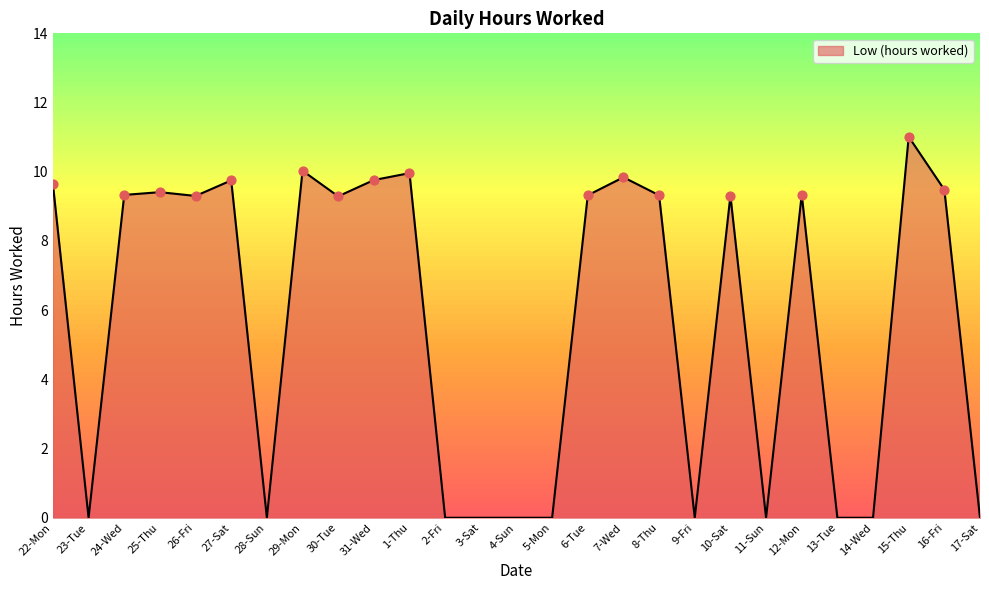

What is the change in value from 24-Wed to 2-Fri?

-9.3